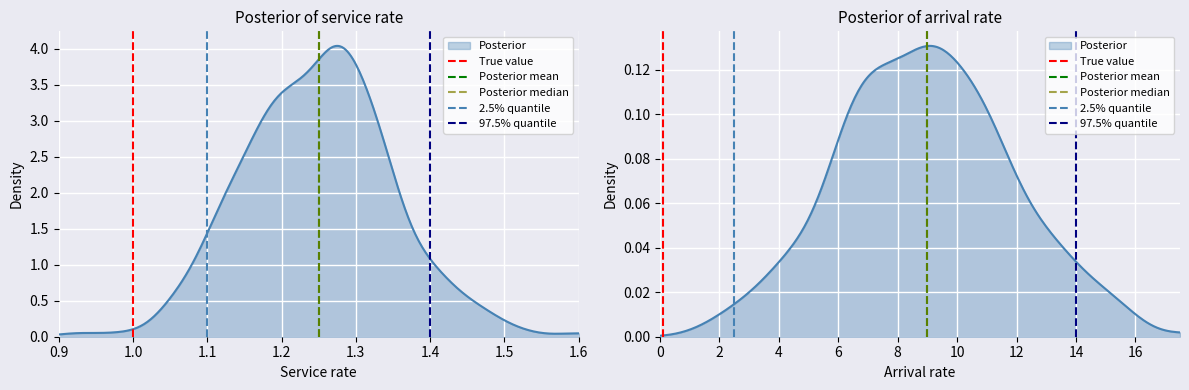

What is the difference between the maximum and minimum values in the 2.5% quantile series?

1